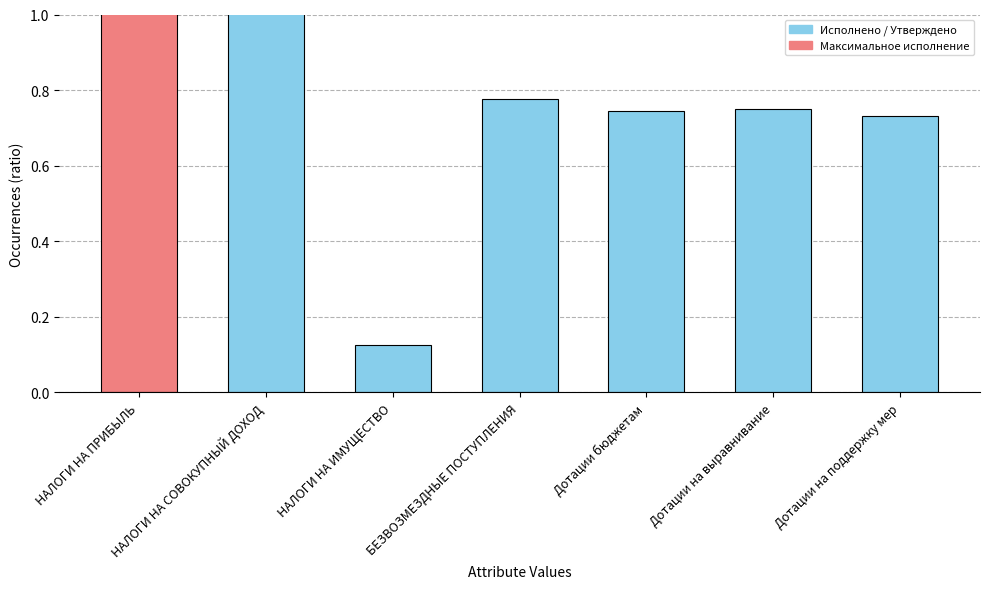

Reading right to left, transcribe all the data shown in this chart.

0.7	0.8	0.7	0.8	0.1	1.5	2.6